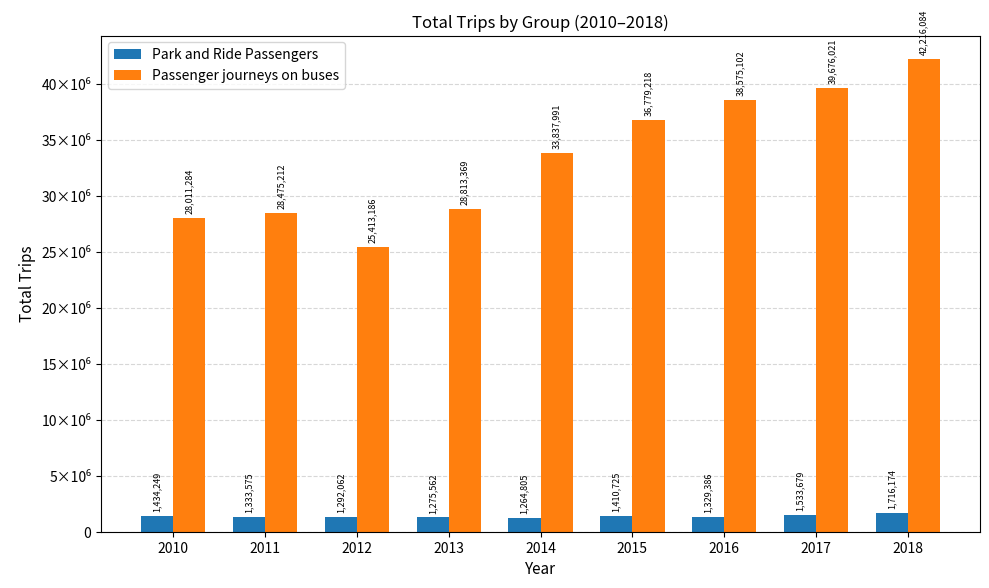

The Park and Ride Passengers series shows 2063618 at 2014. True or false?

False